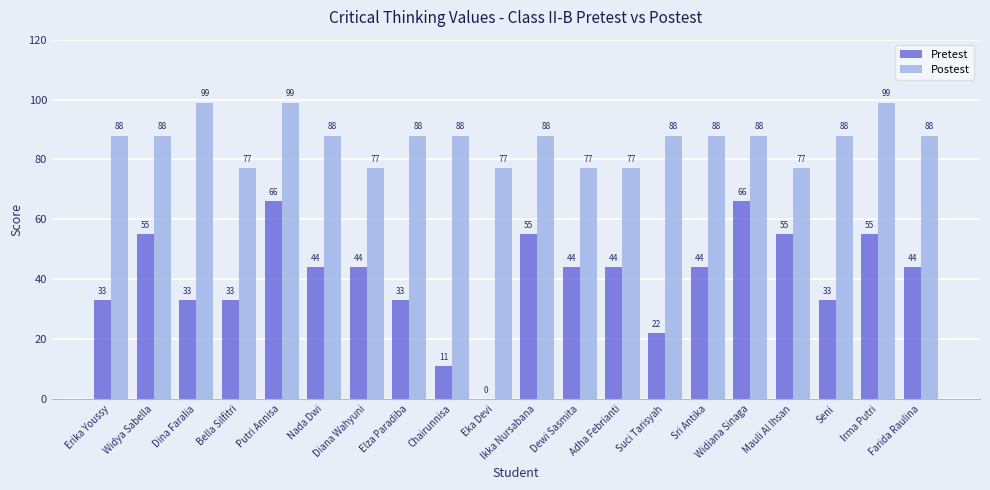

Reading right to left, extract all data points from this chart.

Pretest: Farida Raulina=44	Irma Putri=55	Seni=33	Mauli Al Ihsan=55	Widiana Sinaga=66	Sri Antika=44	Suci Tarisyah=22	Adha Febrianti=44	Dewi Sasmita=44	Ikka Nursabana=55	Eka Devi=0	Chairunnisa=11	Elza Paradiba=33	Diana Wahyuni=44	Nada Dwi=44	Putri Annisa=66	Bella Silfitri=33	Dina Faralia=33	Widya Sabella=55	Erika Youssy=33
Postest: Farida Raulina=88	Irma Putri=99	Seni=88	Mauli Al Ihsan=77	Widiana Sinaga=88	Sri Antika=88	Suci Tarisyah=88	Adha Febrianti=77	Dewi Sasmita=77	Ikka Nursabana=88	Eka Devi=77	Chairunnisa=88	Elza Paradiba=88	Diana Wahyuni=77	Nada Dwi=88	Putri Annisa=99	Bella Silfitri=77	Dina Faralia=99	Widya Sabella=88	Erika Youssy=88